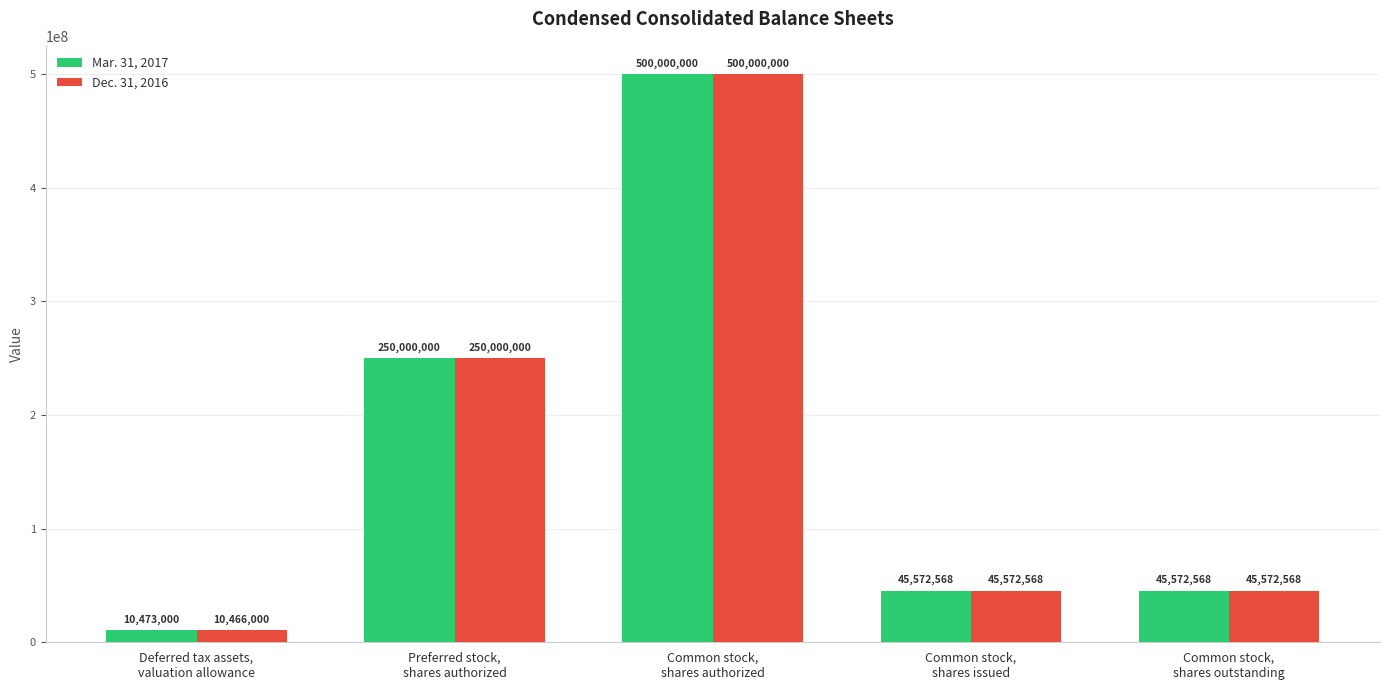

At which category is the sum across all series the highest?

Common stock,
shares authorized